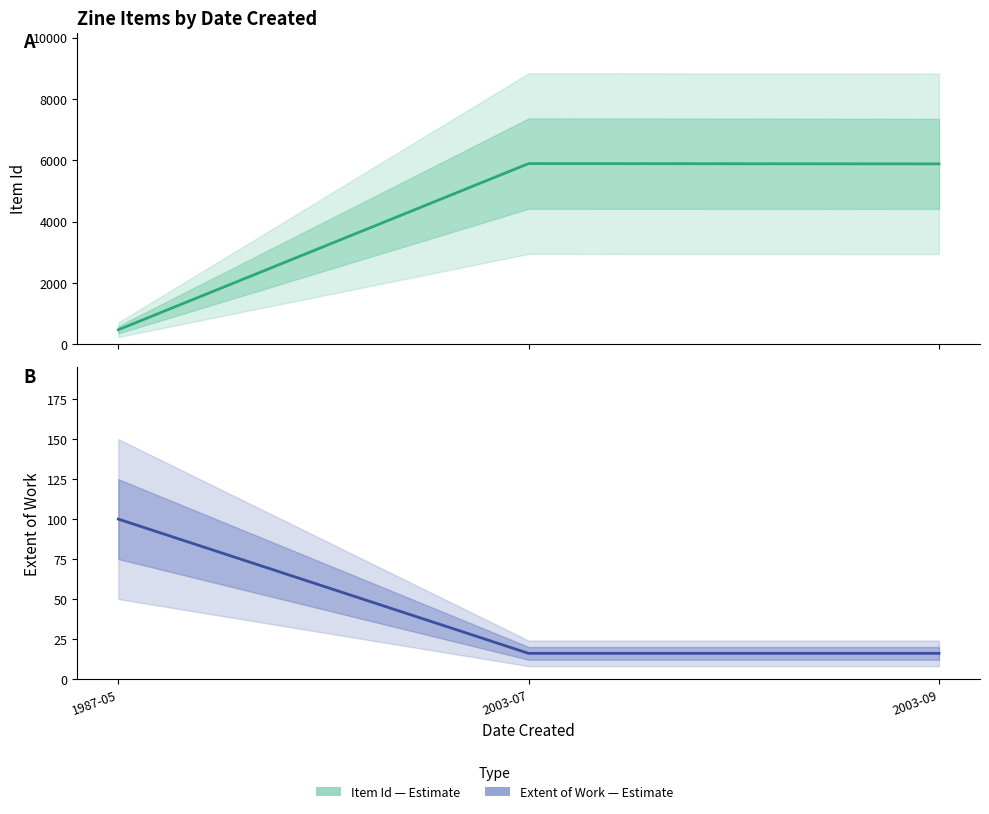

Which series has the largest range (max minus min)?

Item Id (Estimate)